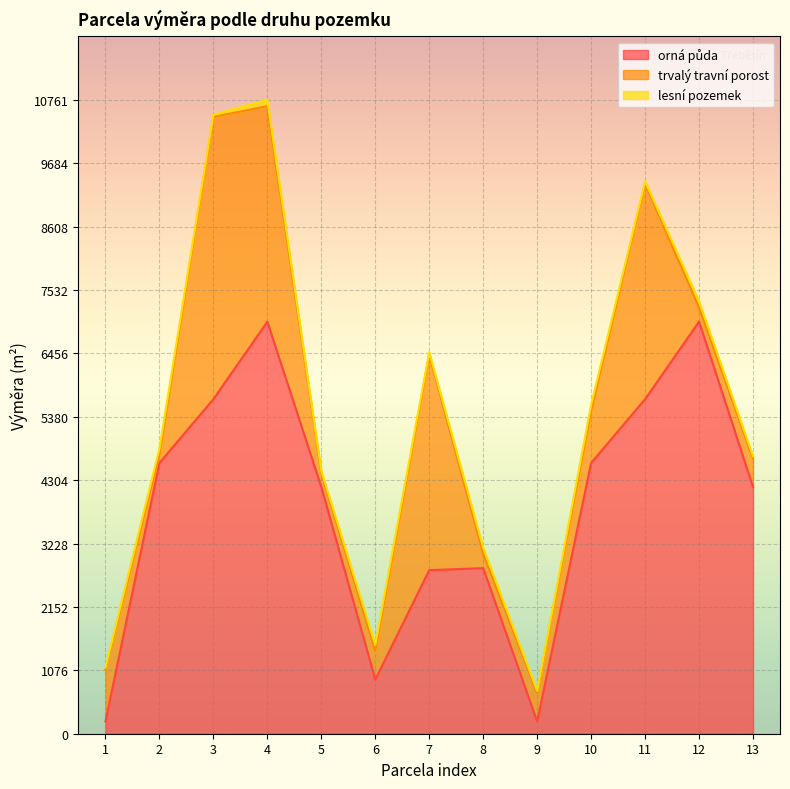

Is the value of orná půda at 6 greater than the value of trvalý travní porost at 11?

No